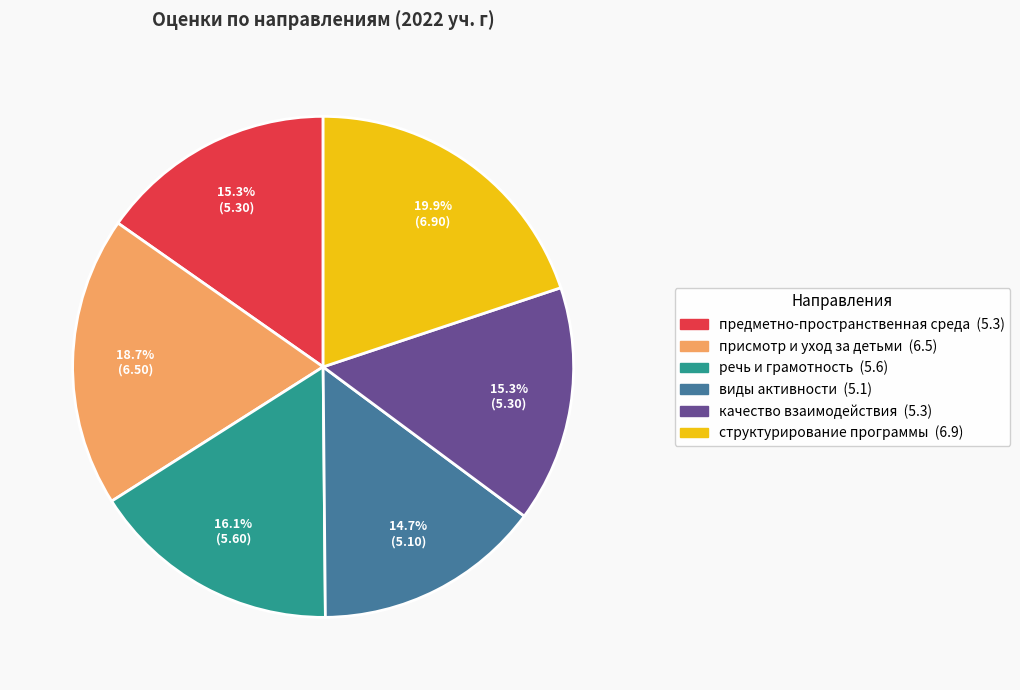

To the nearest percent, what is the difference between the largest and smallest slice percentages?

5%